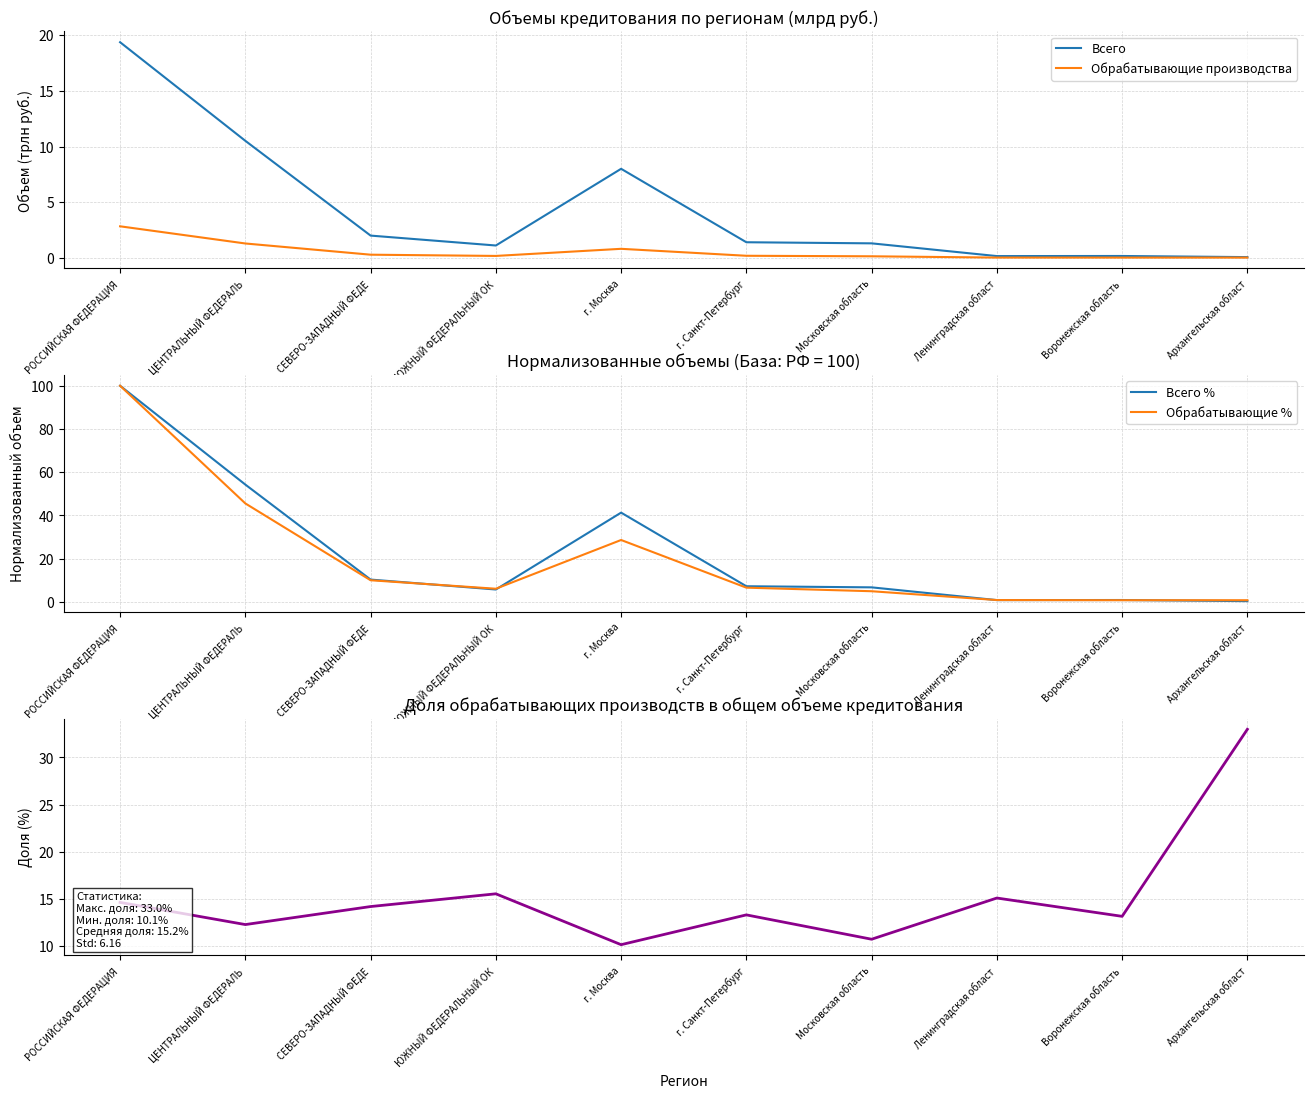

What is the label of the 2nd point from the right?

Воронежская область